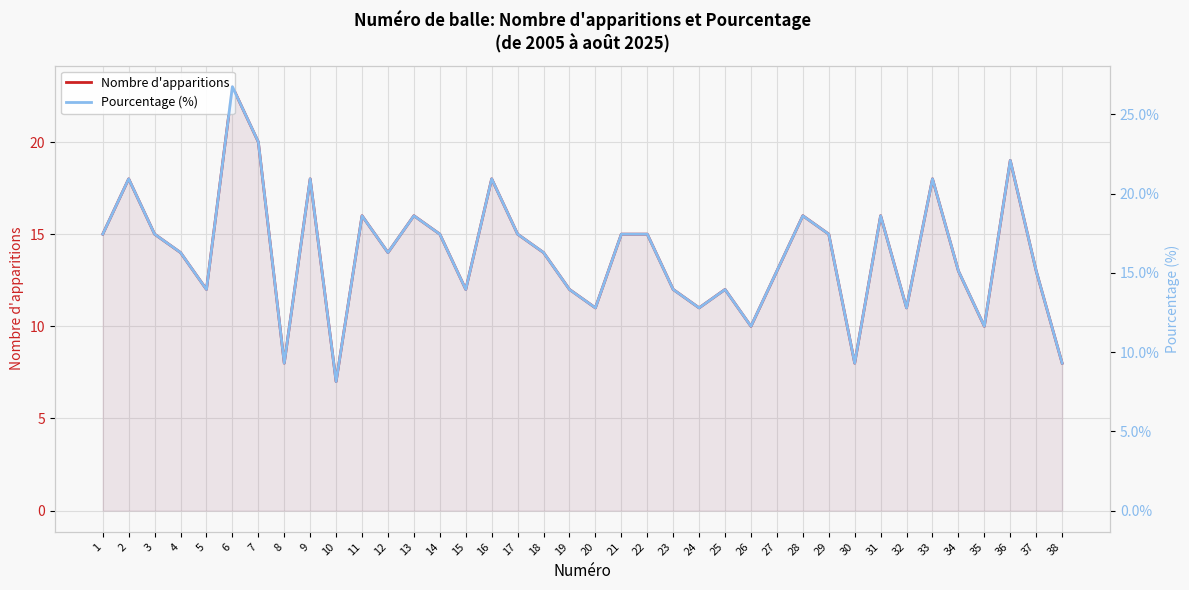

What are all the series names shown in the legend?

Nombre d'apparitions, Pourcentage (%)